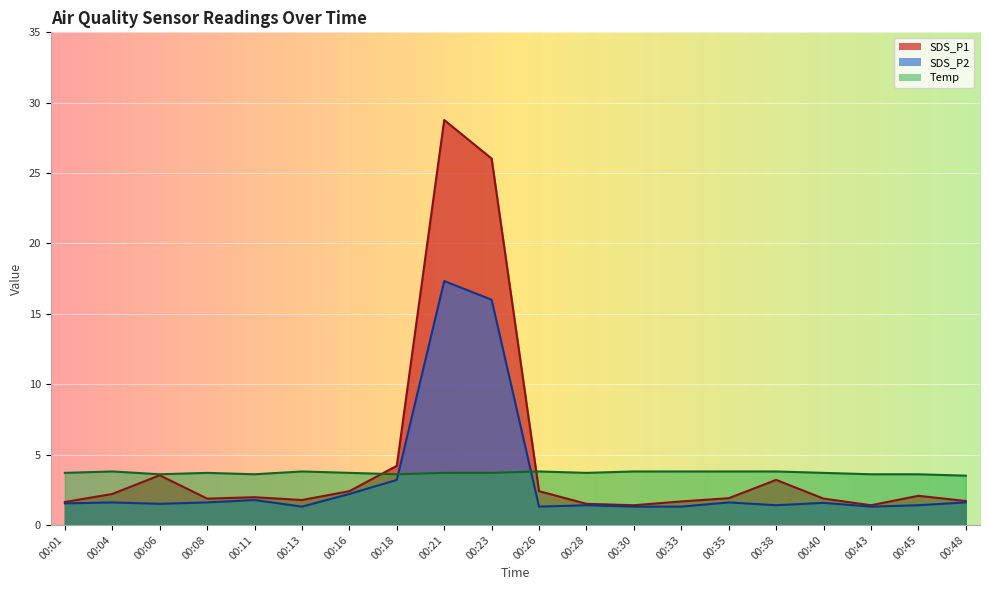

Which series has the largest range (max minus min)?

SDS_P1